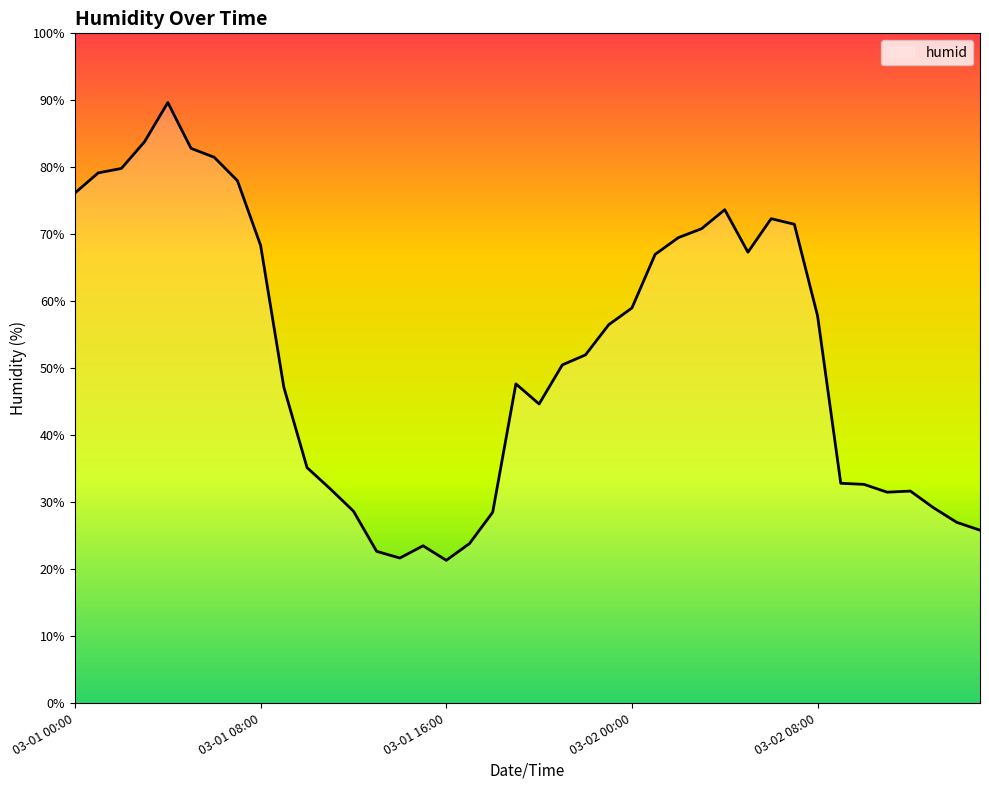

What is the minimum value shown in the chart?

21.3